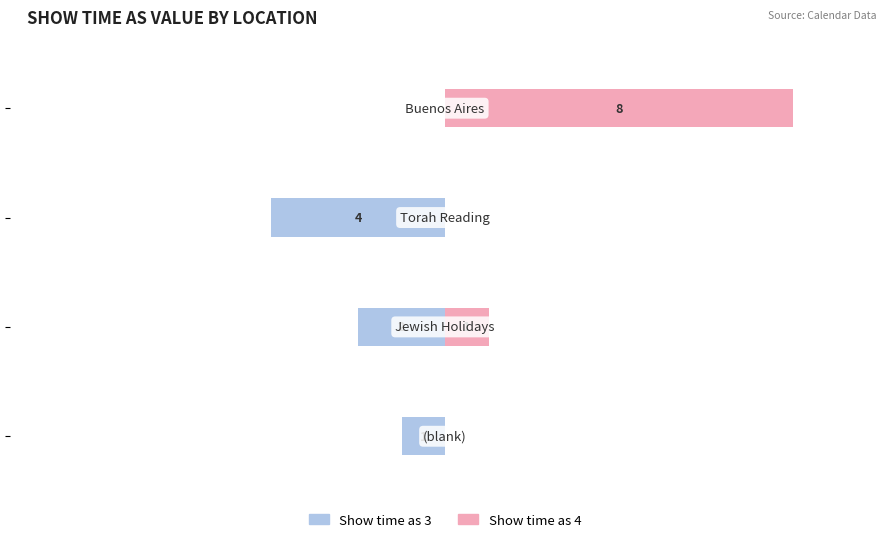

True or false: Show time as 4 has a value of 4 at −2.5.

False